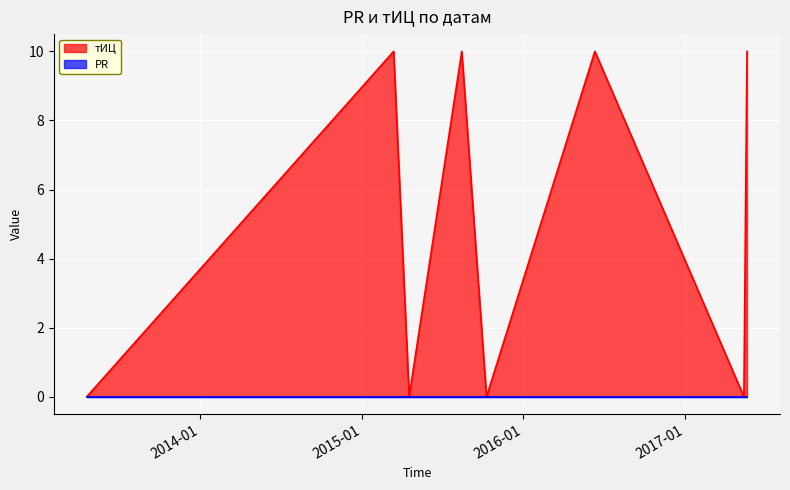

List the labels in order of value, smallest first.

2013-04-19, 2015-04-18, 2015-10-10, 2017-05-14, 2015-03-14, 2015-08-15, 2016-06-11, 2017-05-21